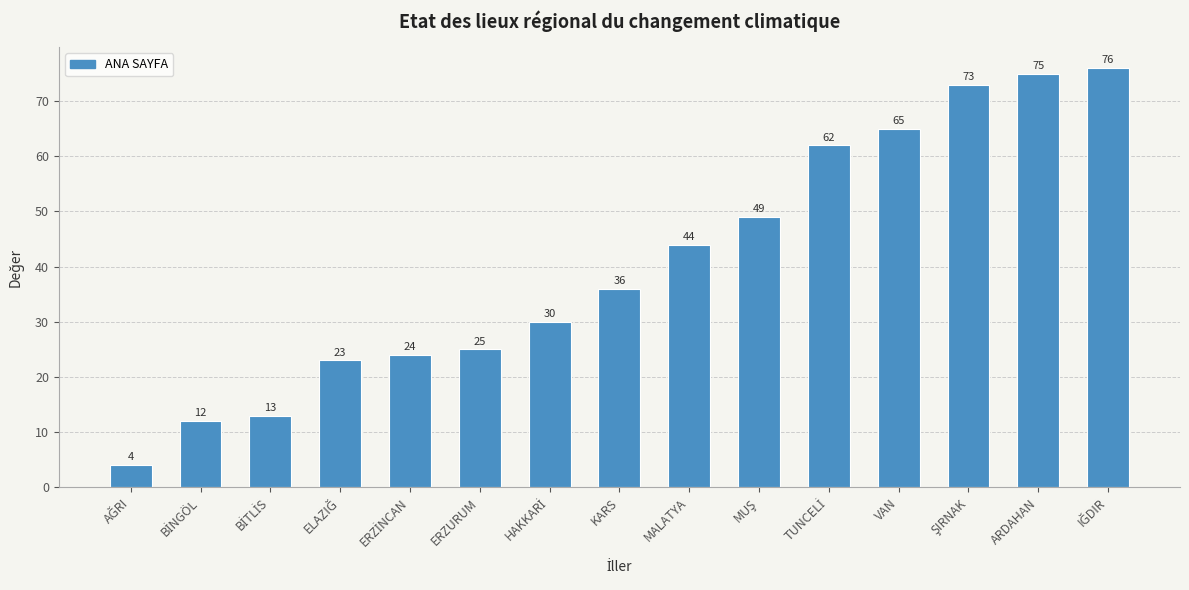

What is the label of the 2nd bar from the right?

ARDAHAN